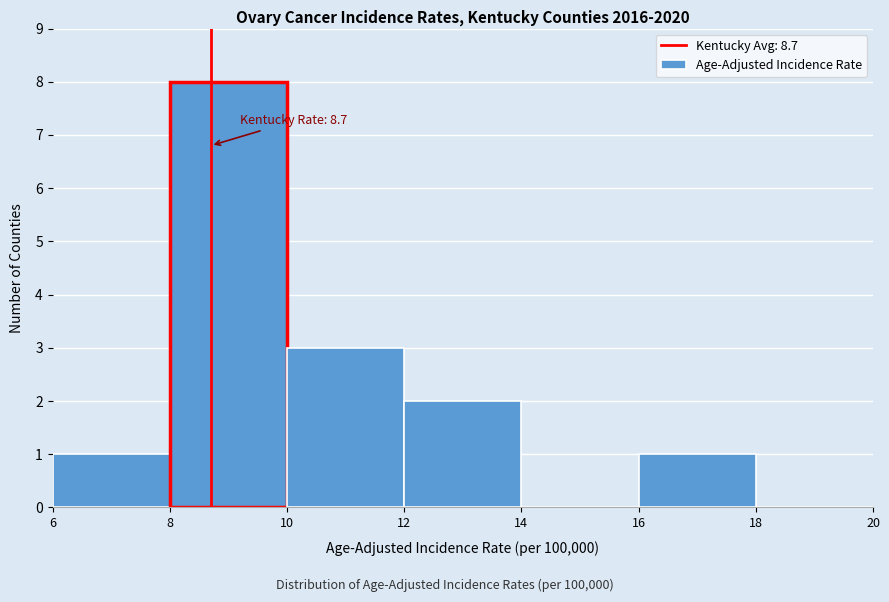

Over which range of the x-axis is the bar tallest?

8 to 10